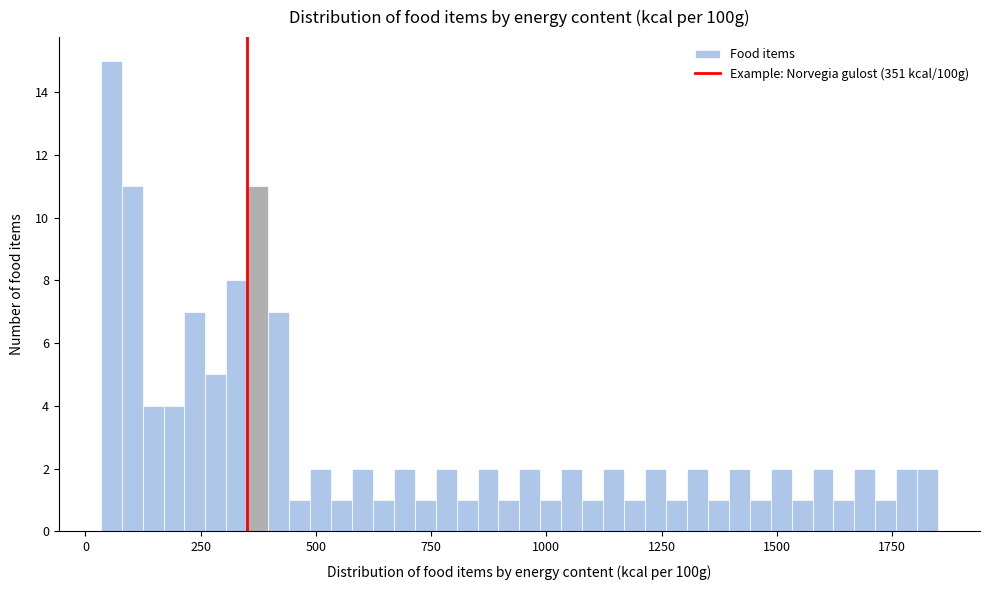

Read against the x-axis, roughly where is the centre of the tallest bar?

50